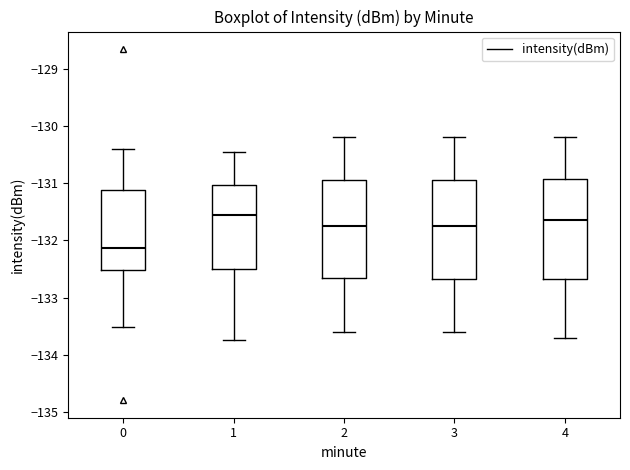

Reading left to right, read every box against the y-axis: the position of its median line, the range the box covers, and the ends of its whiskers. The values are not printed on the chart, so give them approximately, as read against the axis.

0: median -132.1, box -132.5 to -131.1, whiskers -133.5 to -130.4
1: median -131.5, box -132.5 to -131.0, whiskers -133.7 to -130.5
2: median -131.7, box -132.6 to -130.9, whiskers -133.6 to -130.2
3: median -131.7, box -132.7 to -130.9, whiskers -133.6 to -130.2
4: median -131.6, box -132.7 to -130.9, whiskers -133.7 to -130.2